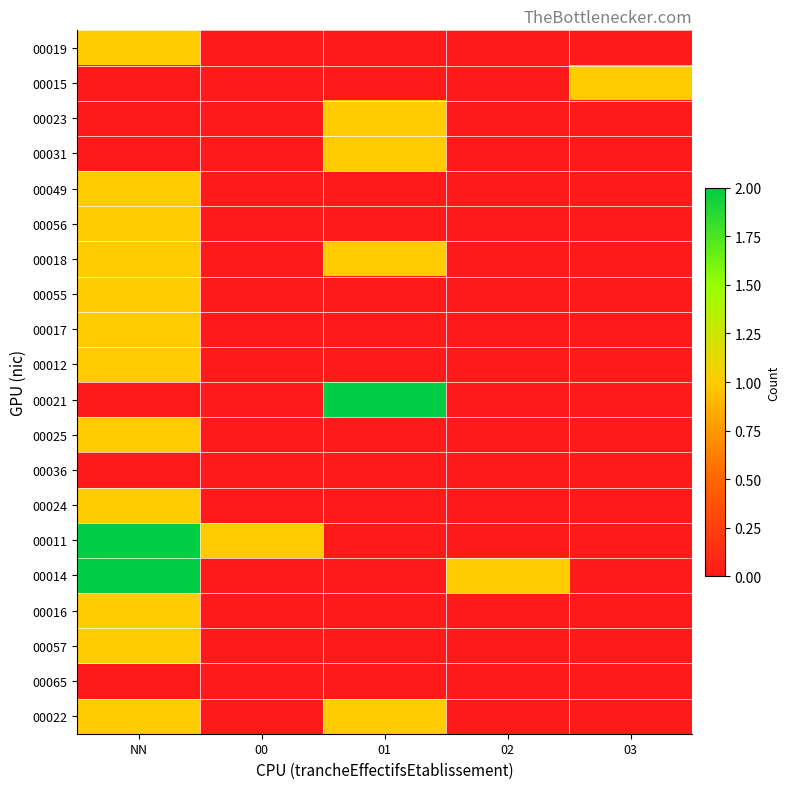

At 01, list the series in order from smallest to largest.

00019, 00015, 00049, 00056, 00055, 00017, 00012, 00025, 00036, 00024, 00011, 00014, 00016, 00057, 00065, 00023, 00031, 00018, 00022, 00021